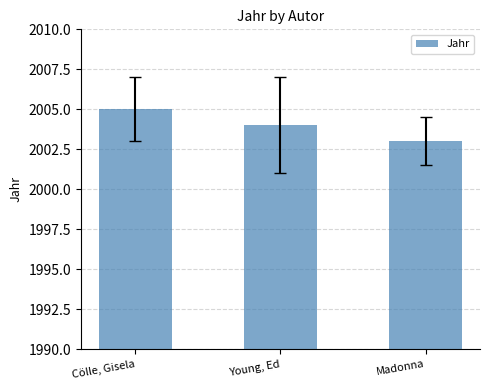

Does the chart contain any negative values?

No